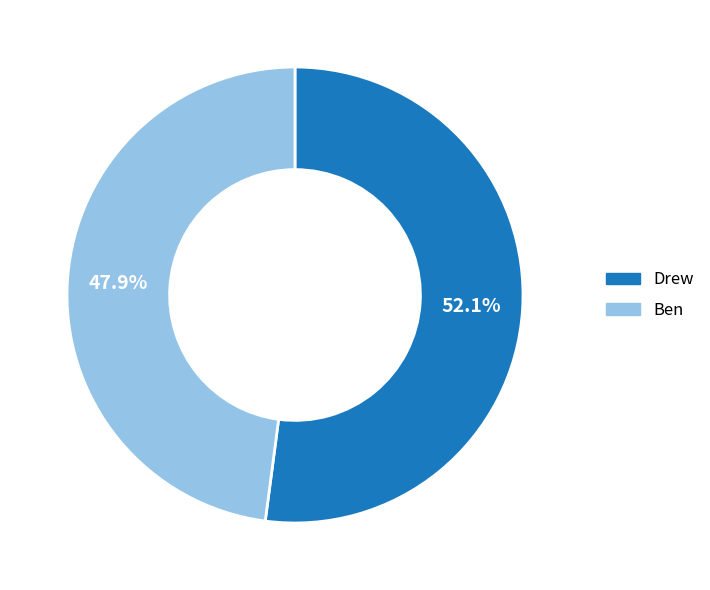

The Ben slice represents 34% of the pie. True or false?

False